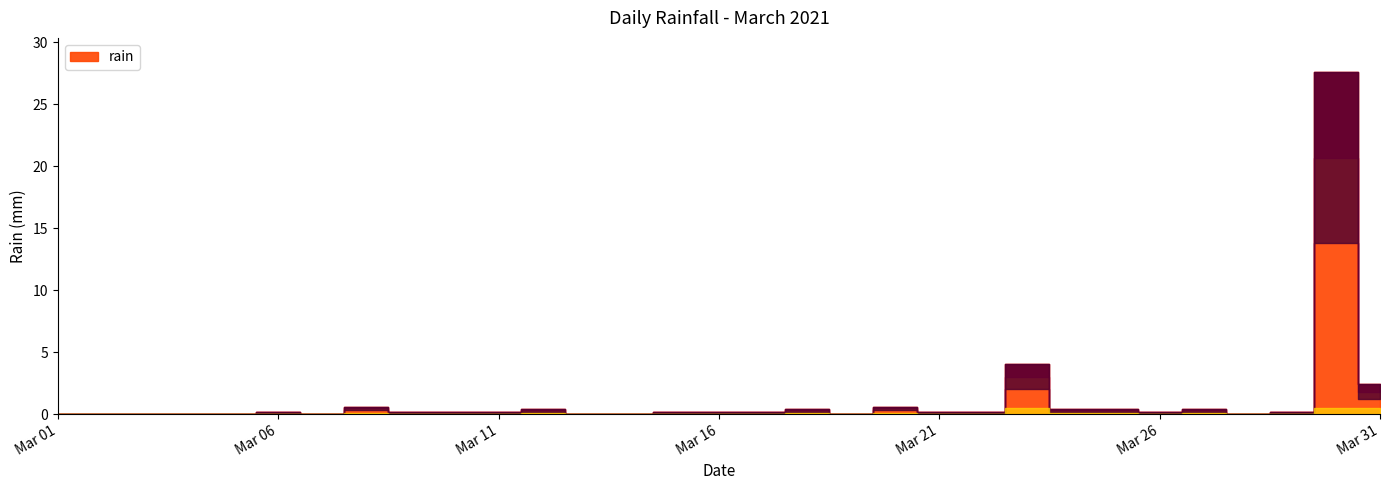

Is this an area chart (filled region under the line)?

No